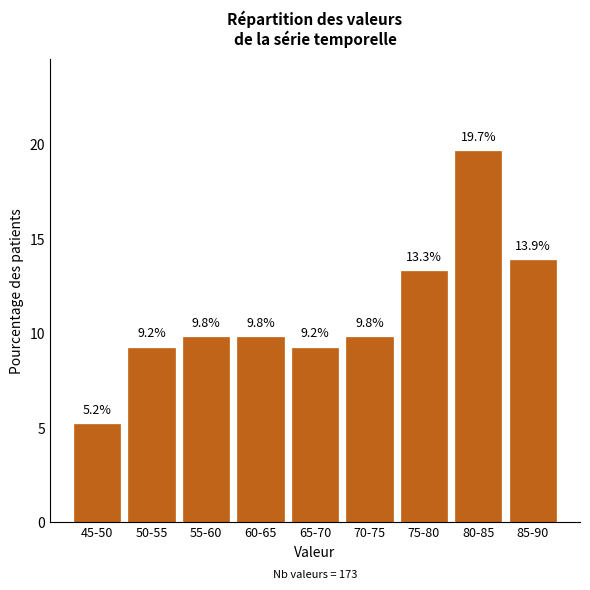

Reading left to right, extract all data points from this chart.

5.2	9.2	9.8	9.8	9.2	9.8	13.3	19.7	13.9